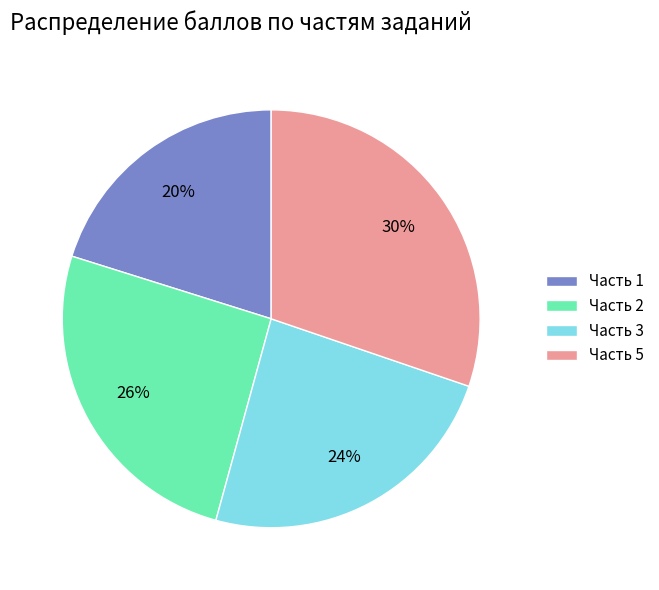

Do Часть 2 and Часть 5 together represent more than half of the pie?

Yes